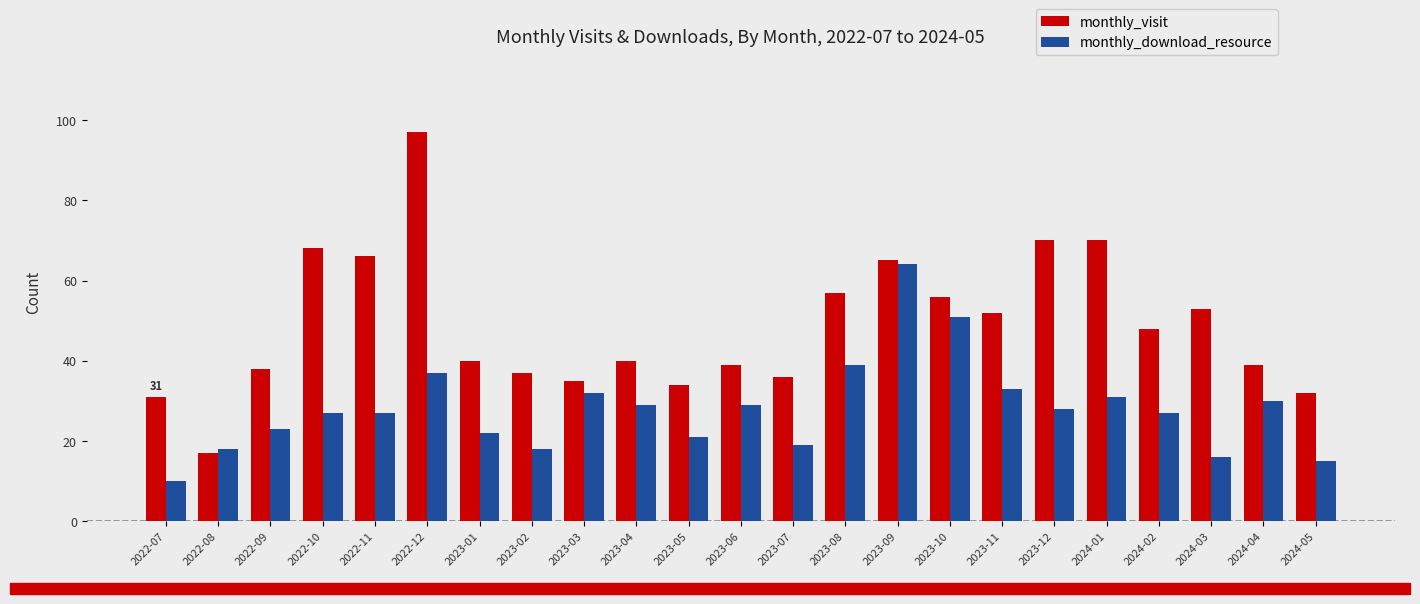

Which series has the largest range (max minus min)?

monthly_visit